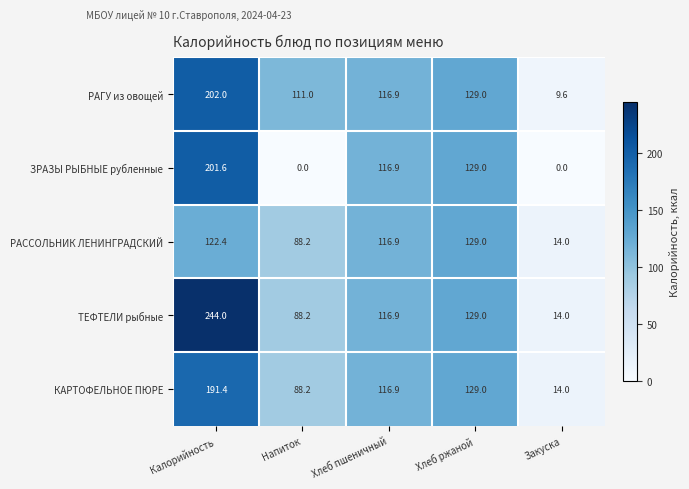

The value of РАССОЛЬНИК ЛЕНИНГРАДСКИЙ at Закуска is 4.7. True or false?

False